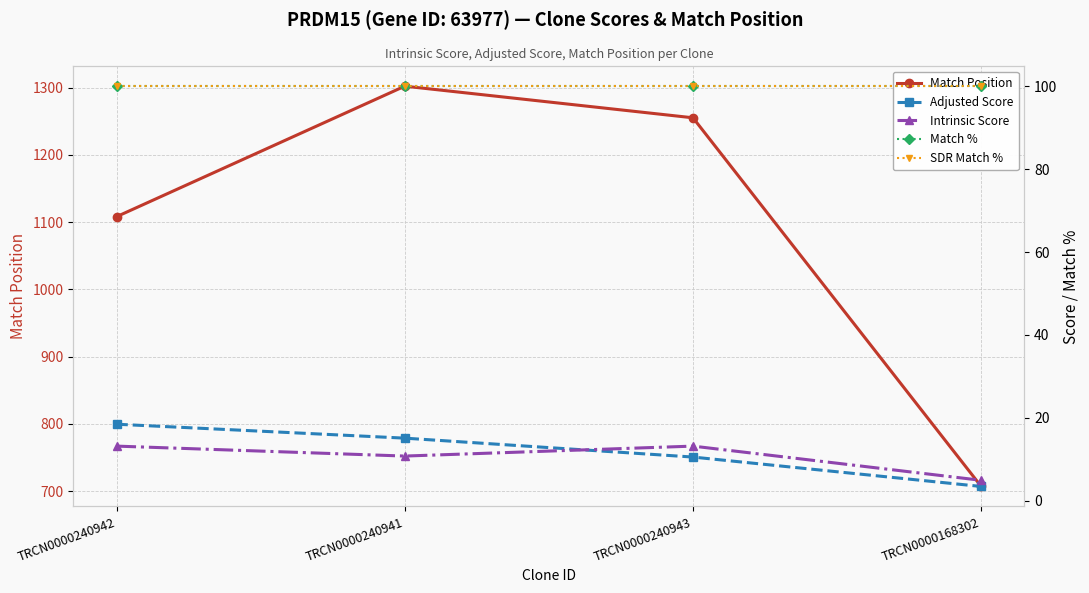

Which has a higher value, TRCN0000240942 or TRCN0000240941?

TRCN0000240941